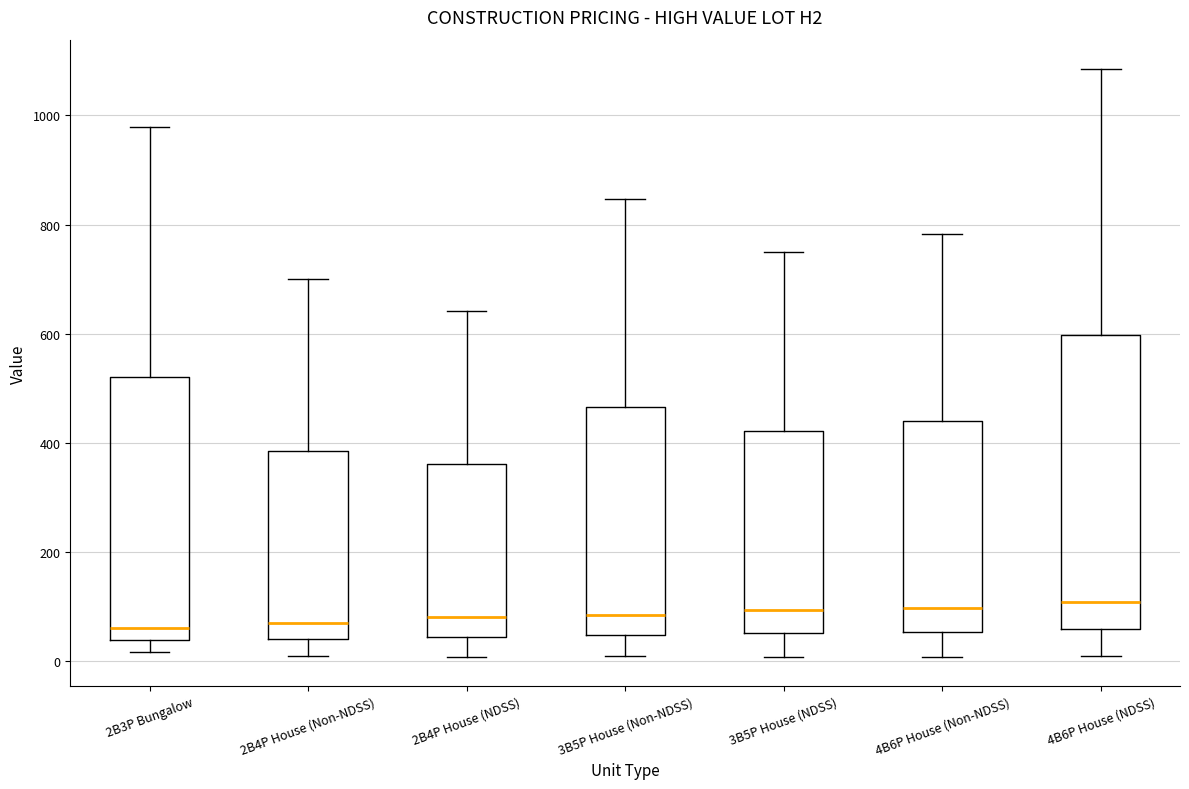

Which box is the tallest, from its lower edge to its upper edge?

4B6P House (NDSS)